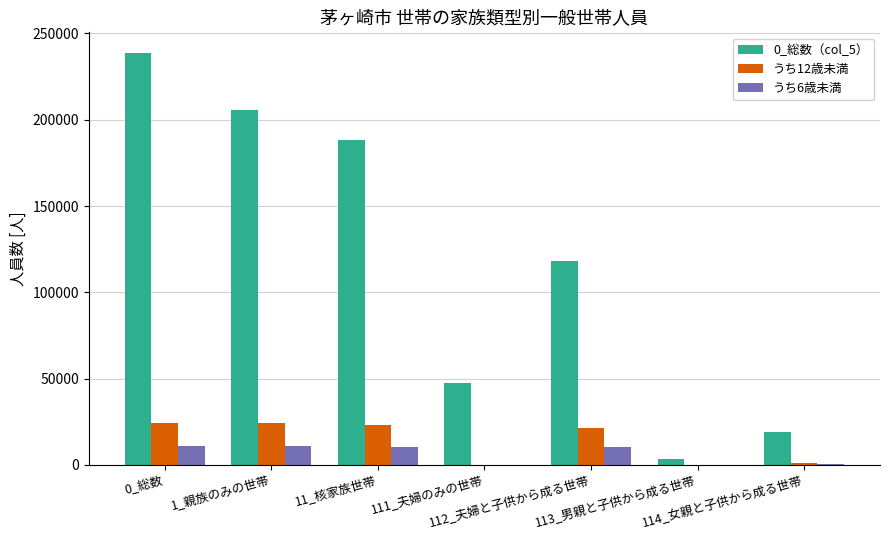

What is the maximum value shown in the chart?

238733